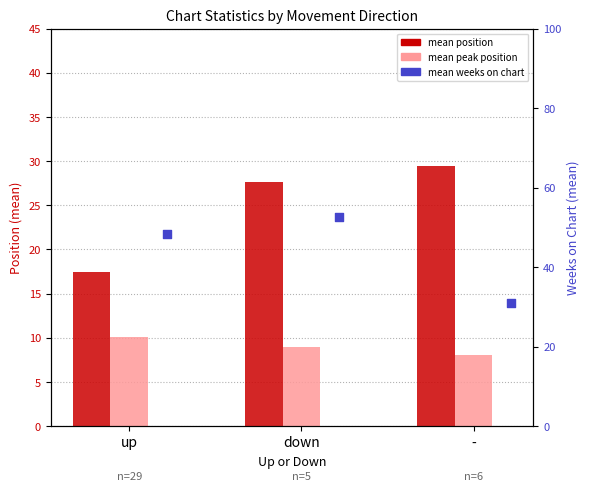

What is the total value across all series at down?

89.2